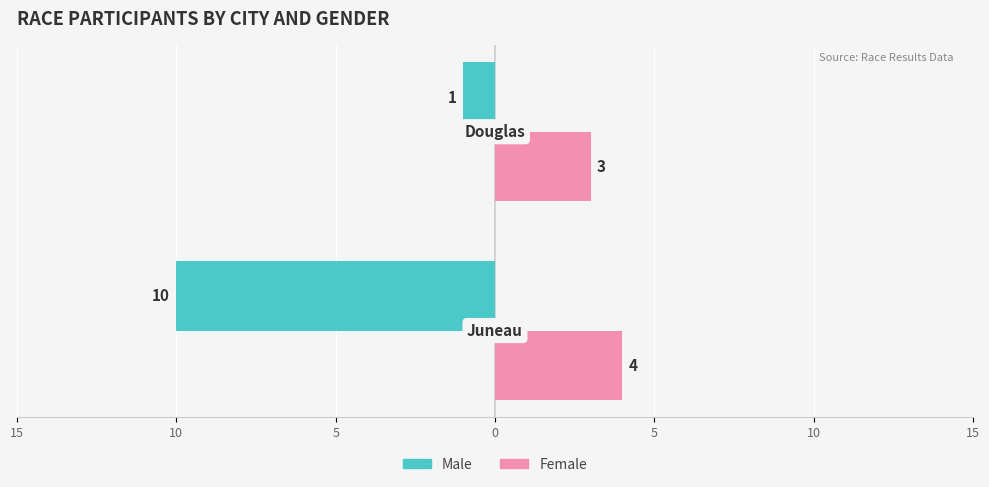

What are all the series names shown in the legend?

Male, Female